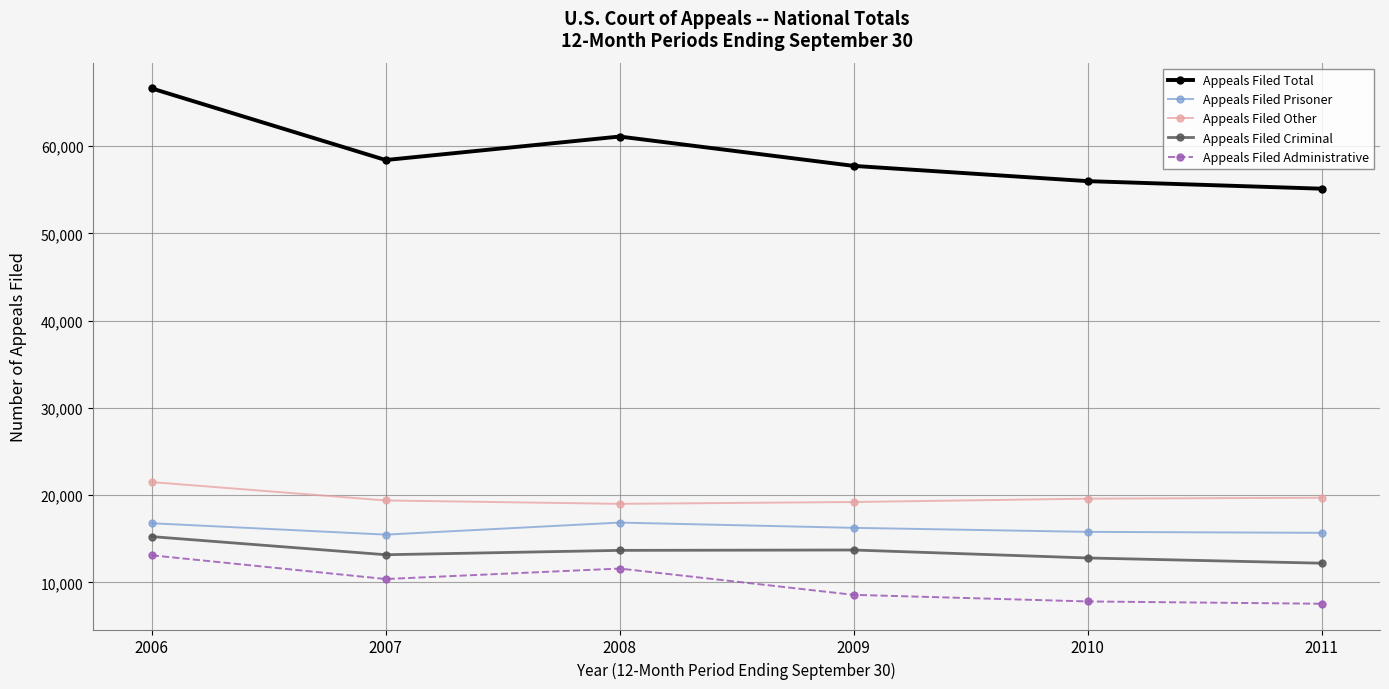

What is the greatest value displayed?

66618